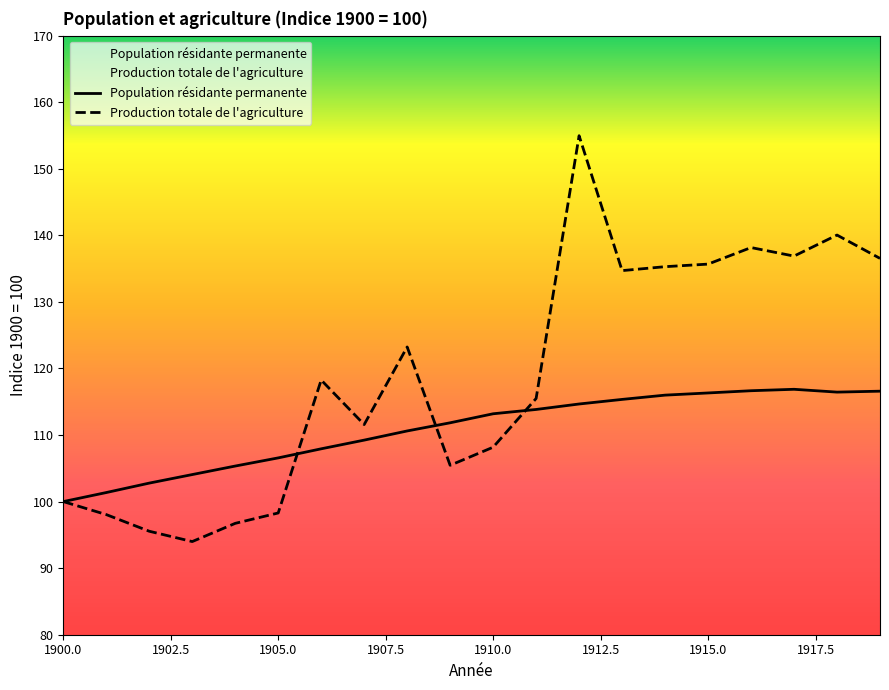

Is it true that Population résidante permanente equals 106.6 at 1905.0?

True